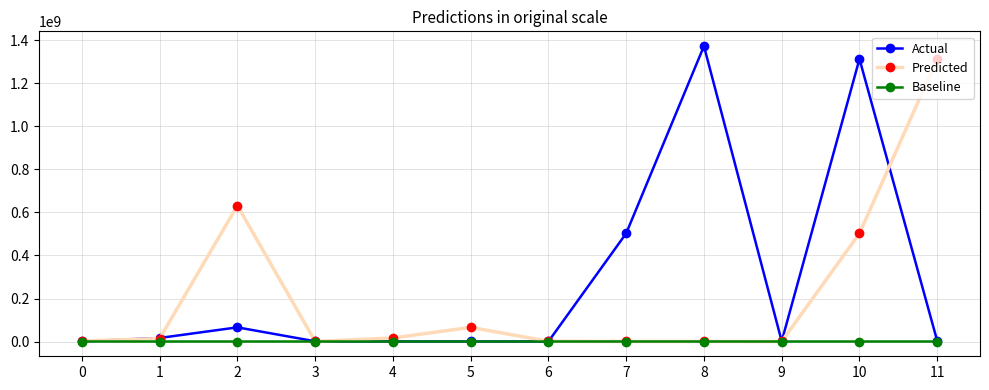

What is the sum of the Actual values at 7 and 8?

1876774680